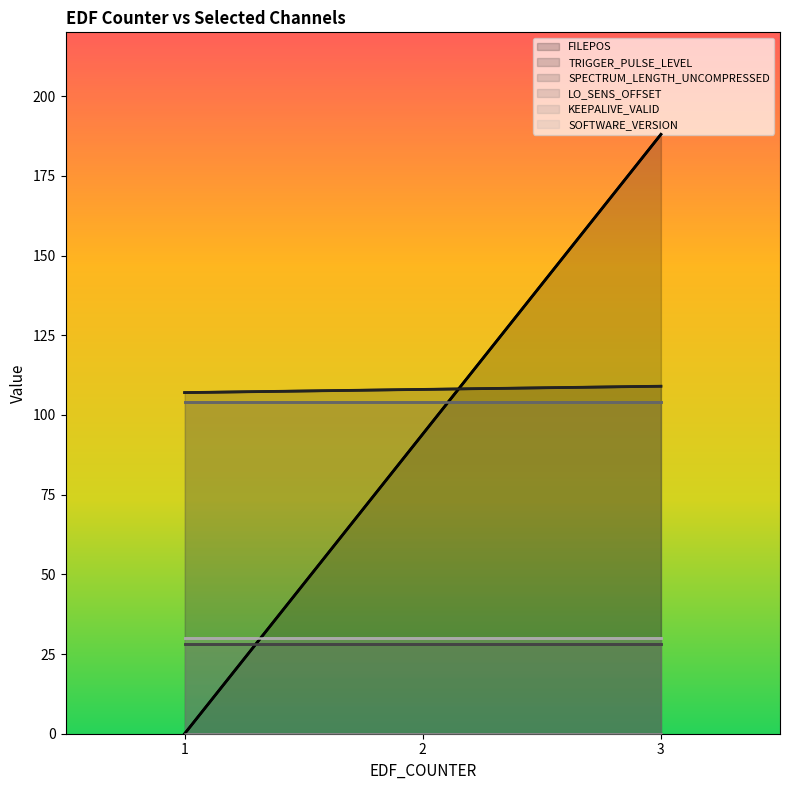

List the series in order of their peak value, highest first.

FILEPOS, TRIGGER_PULSE_LEVEL, LO_SENS_OFFSET, SOFTWARE_VERSION, SPECTRUM_LENGTH_UNCOMPRESSED, KEEPALIVE_VALID